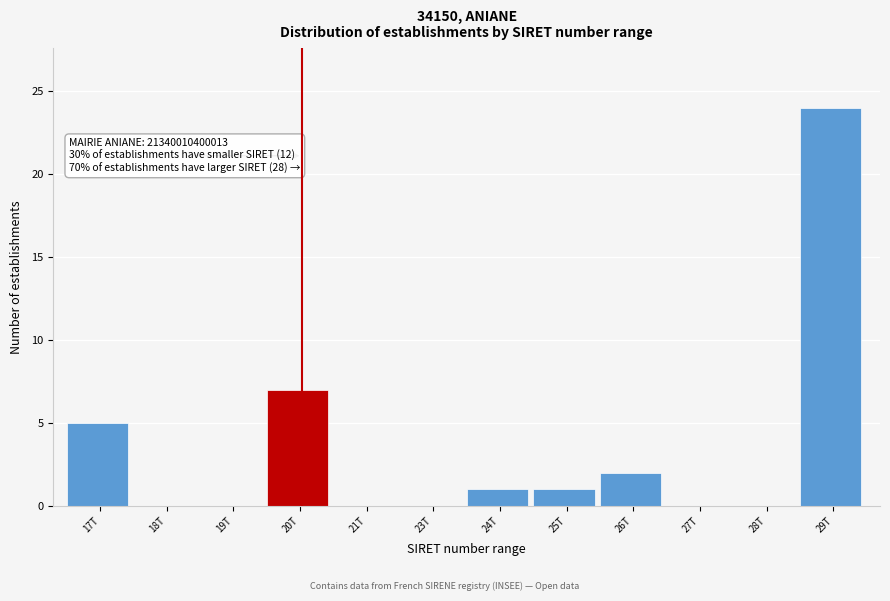

Reading right to left, list all the values displayed in this chart.

29T=24	28T=0	27T=0	26T=2	25T=1	24T=1	23T=0	21T=0	20T=7	19T=0	18T=0	17T=5